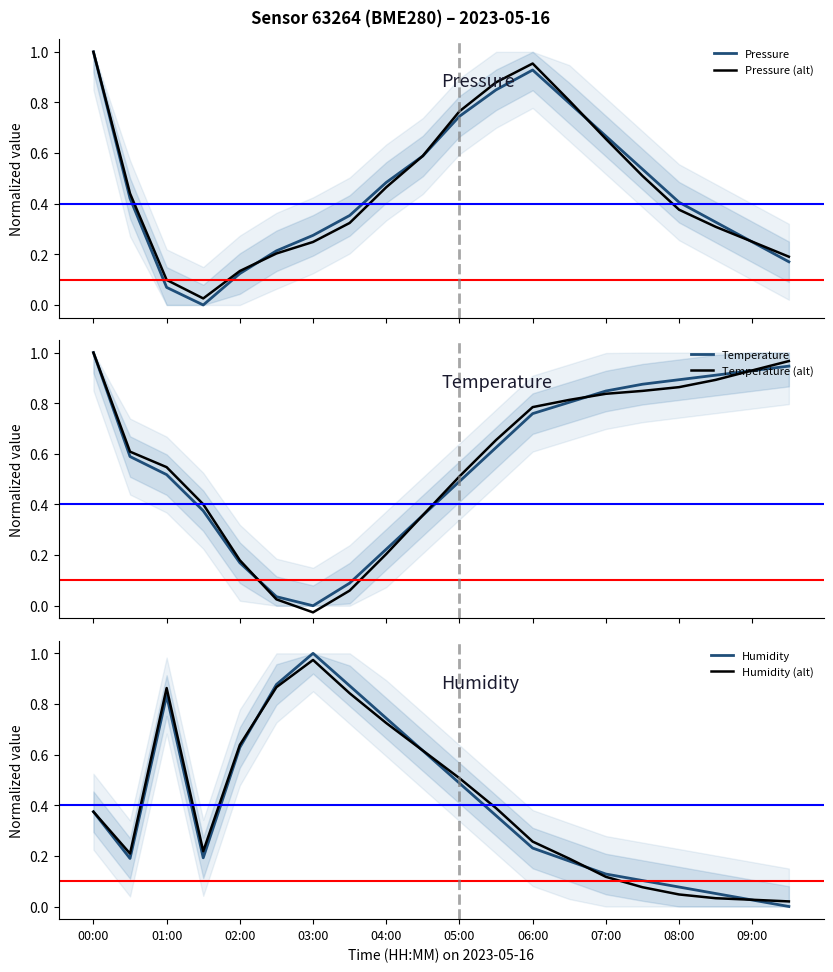

Does the chart display data point markers on the line(s)?

No